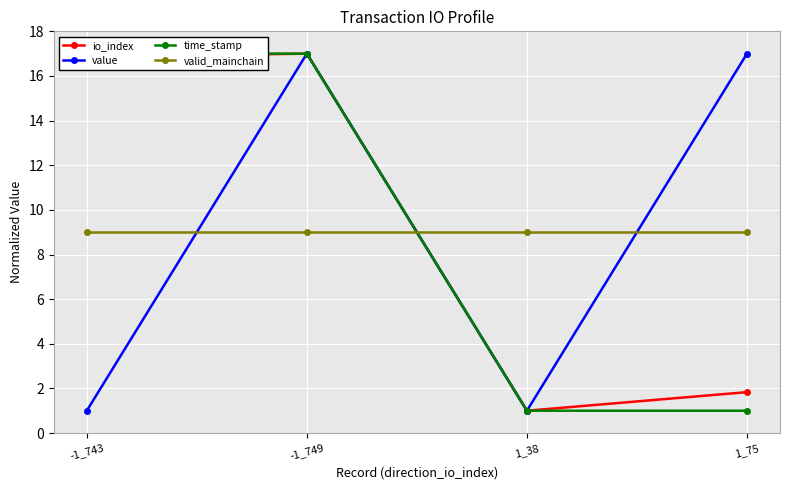

At which category is the sum across all series the highest?

-1_749